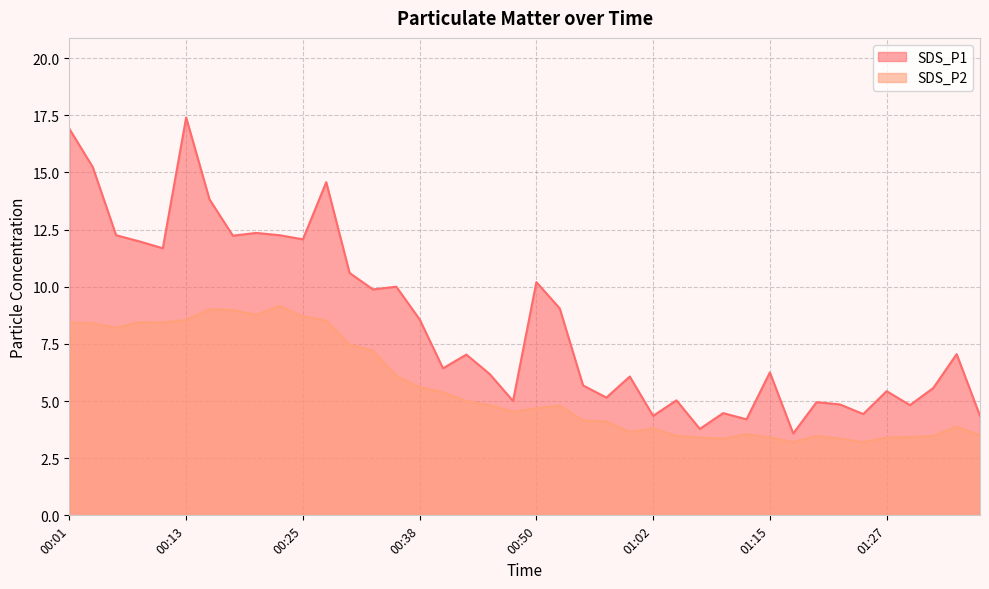

At which category is the sum across all series the highest?

00:13